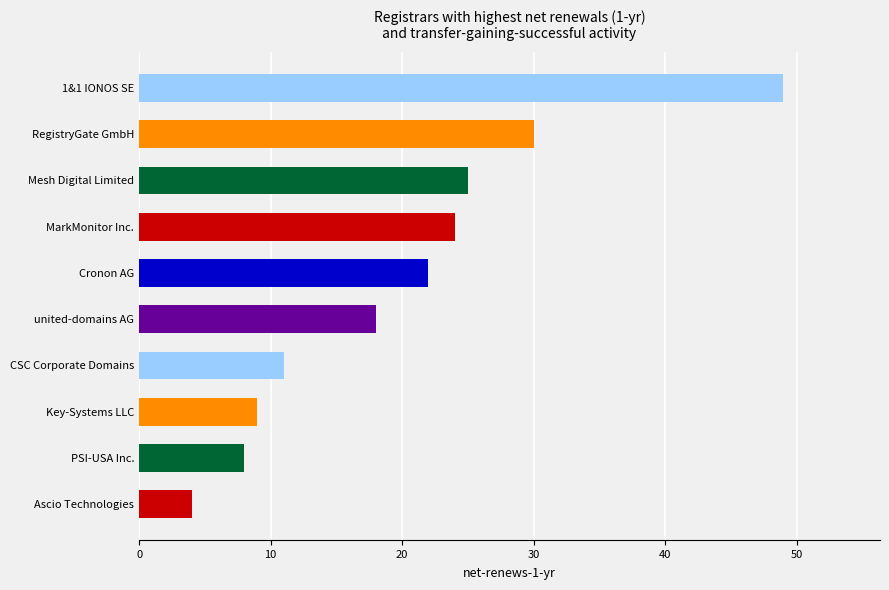

Count the number of data series in this chart.

1